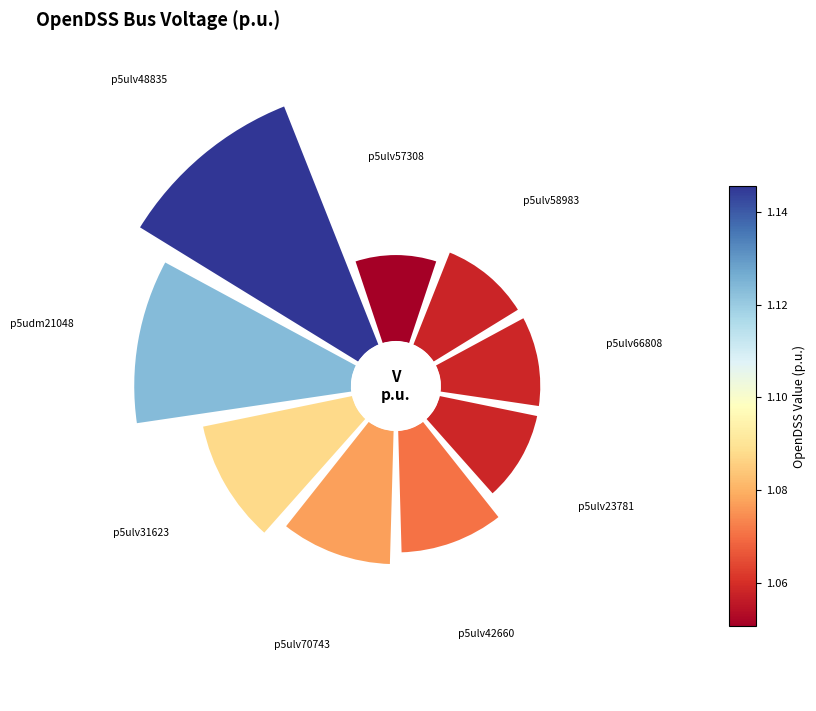

How many segments does this pie chart have?

9